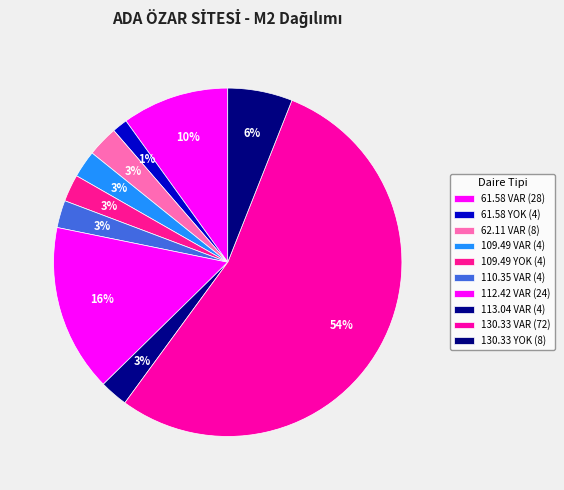

Count the number of slices in the pie.

10